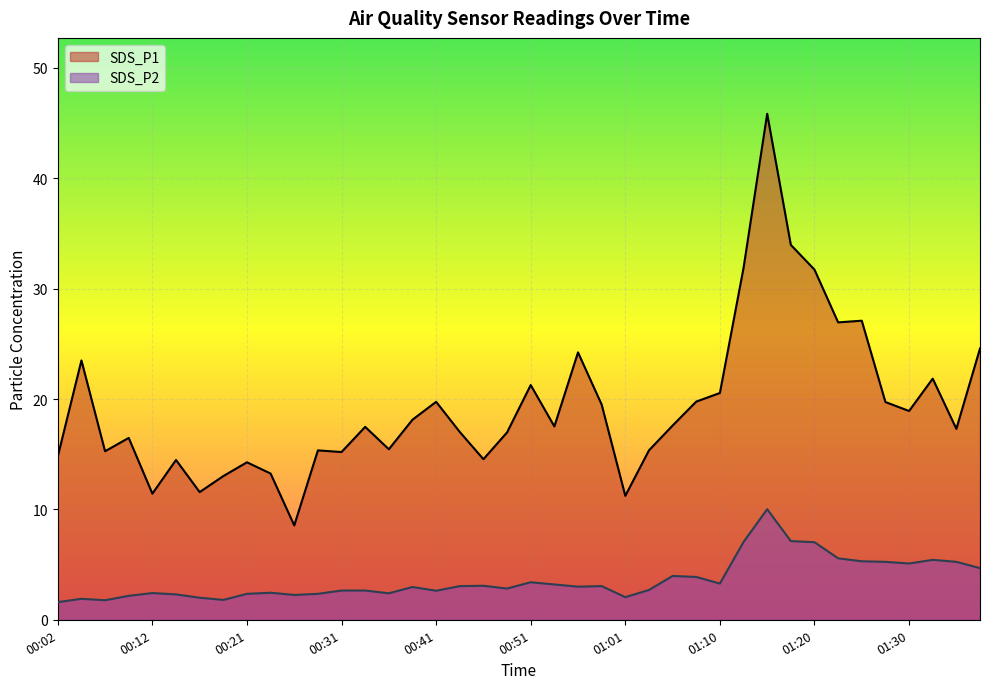

What is the approximate value of SDS_P1 at 00:43?

17.0